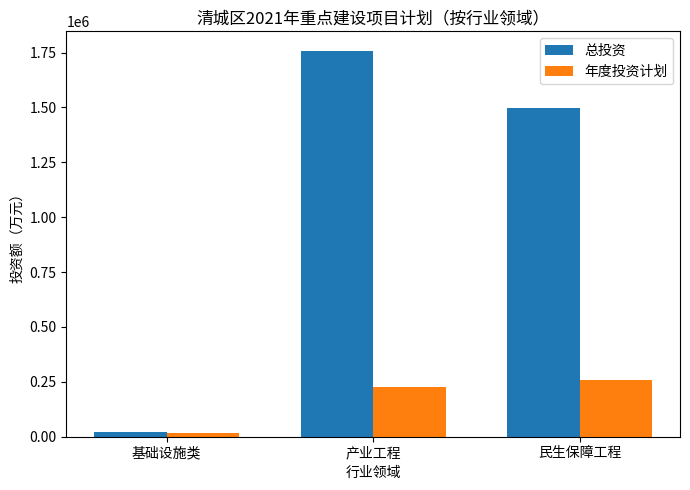

What is the greatest value displayed?

1758562